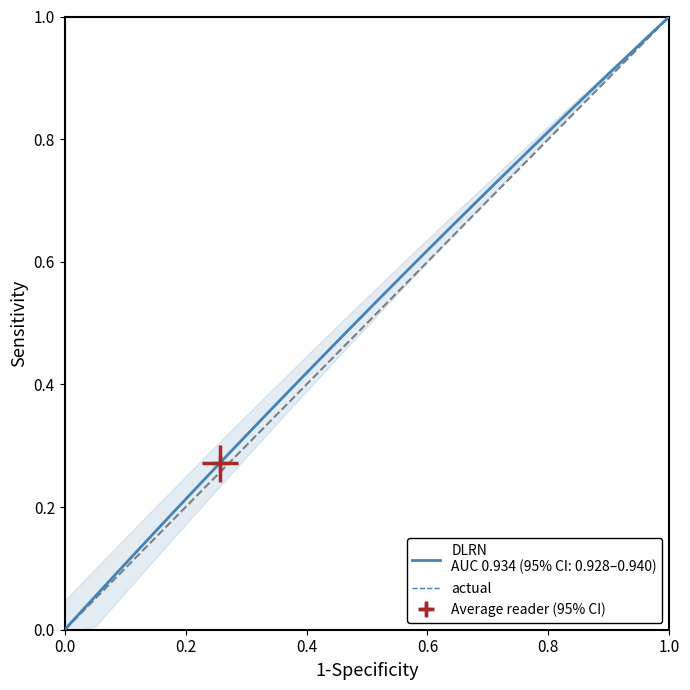

Reading left to right, extract all data points from this chart.

0.0	0.0	0.1	0.1	0.1	0.1	0.2	0.2	0.2	0.2	0.3	0.3	0.3	0.4	0.4	0.4	0.4	0.5	0.5	0.5	0.5	0.6	0.6	0.6	0.6	0.7	0.7	0.7	0.7	0.8	0.8	0.8	0.8	0.9	0.9	0.9	0.9	1.0	1.0	1.0